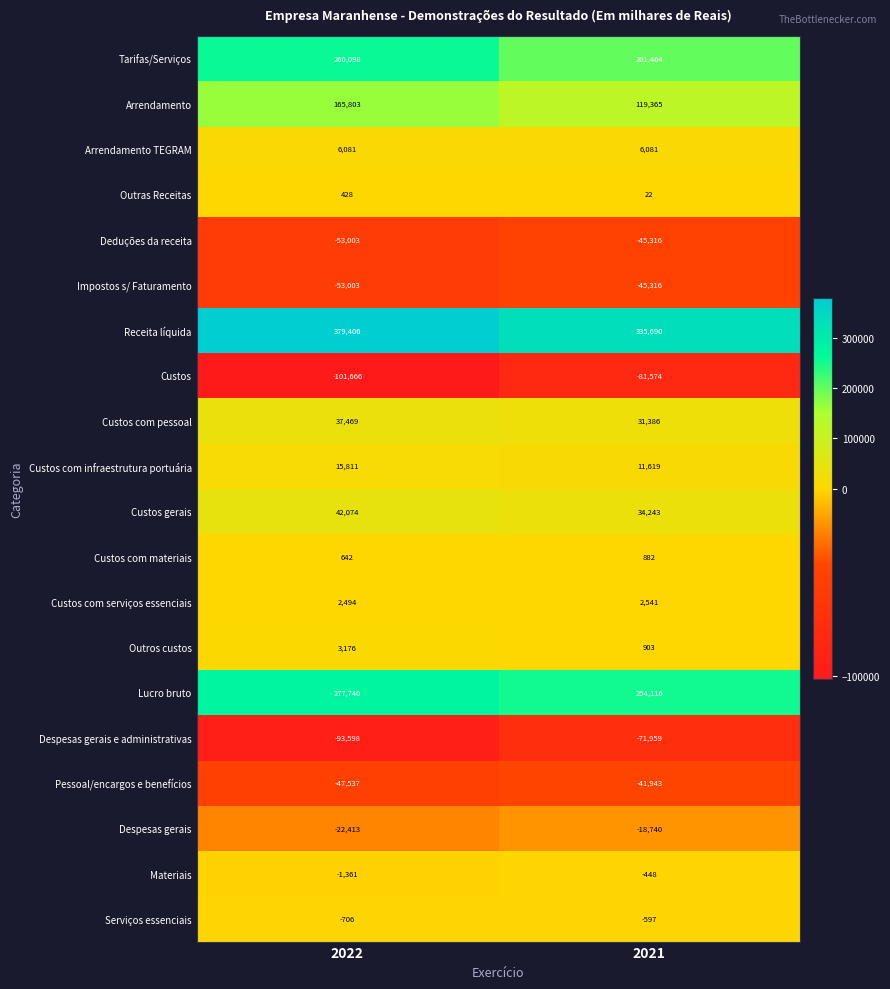

What is the maximum value shown in the chart?

379406